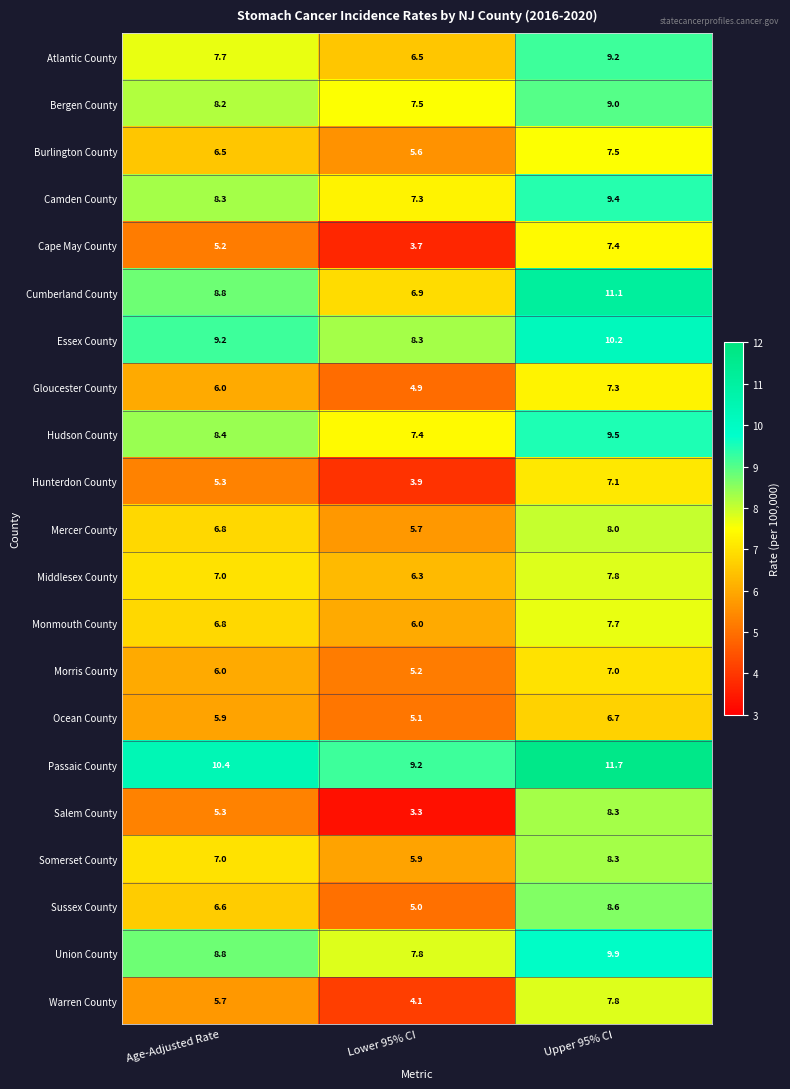

Where does the Cape May County series first go above 5?

Age-Adjusted Rate